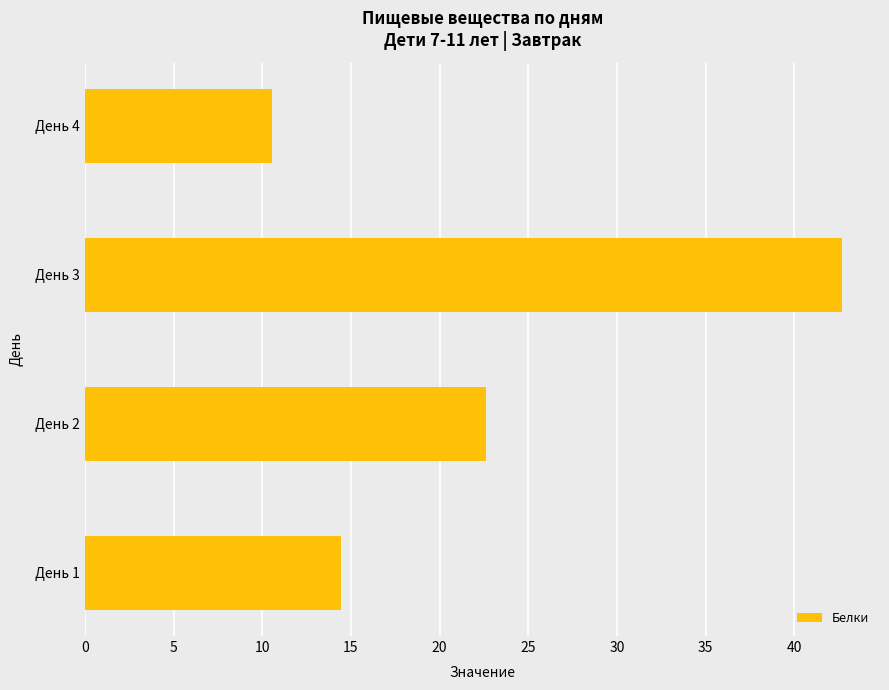

The chart shows a value of 42.7 at День 3. True or false?

True